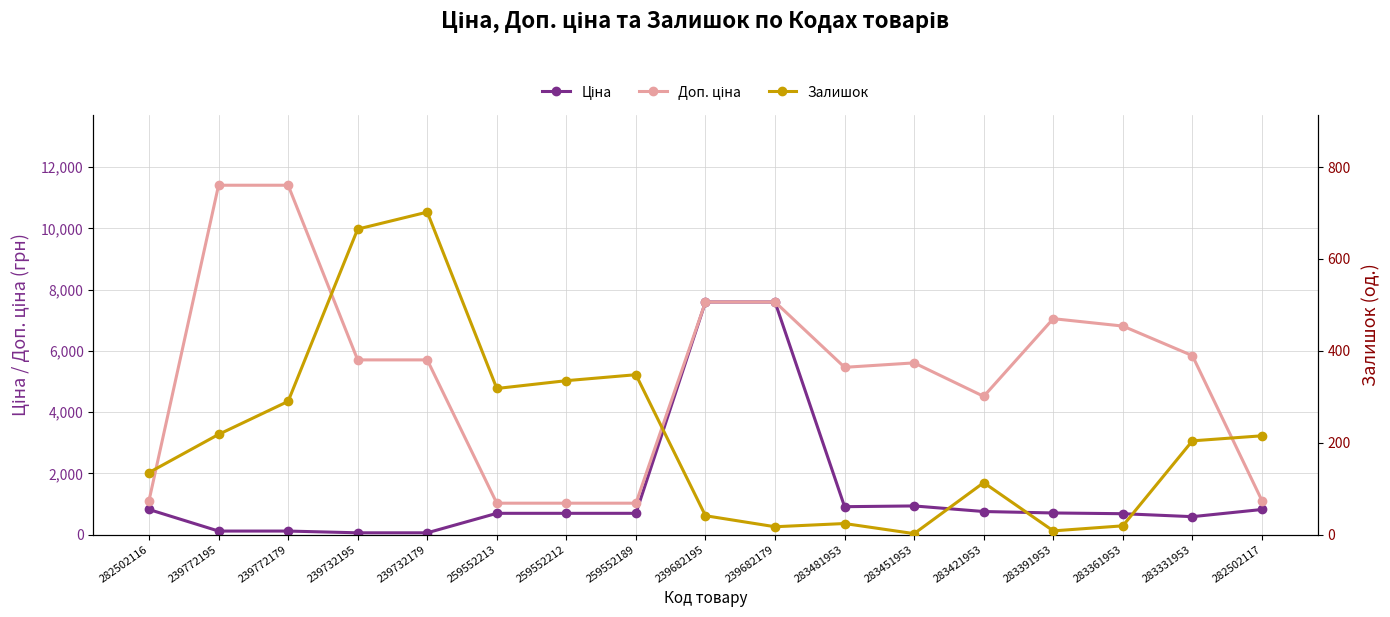

The value of Залишок at 283331953 is 204.0. True or false?

True